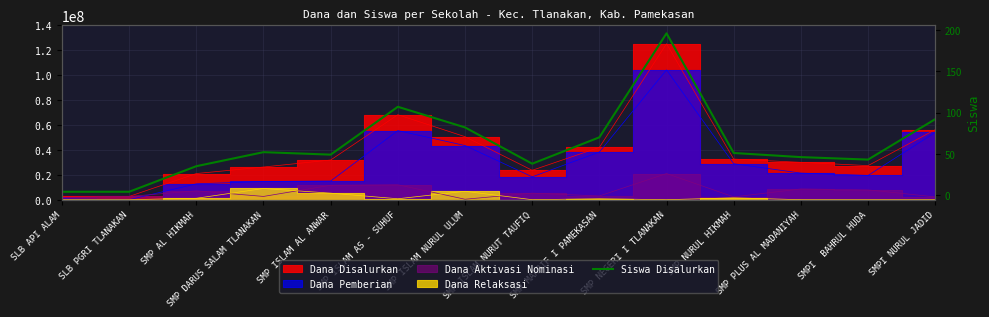

How many points are higher than both their immediate neighbors (excluding endpoints)?

3